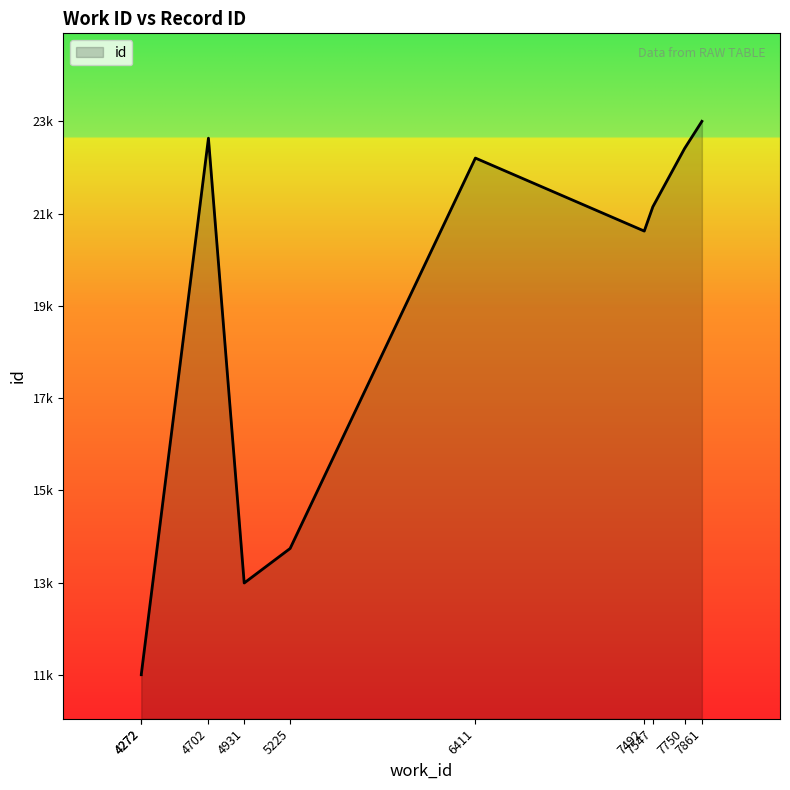

True or false: the data shows 9595 at 5225.

False